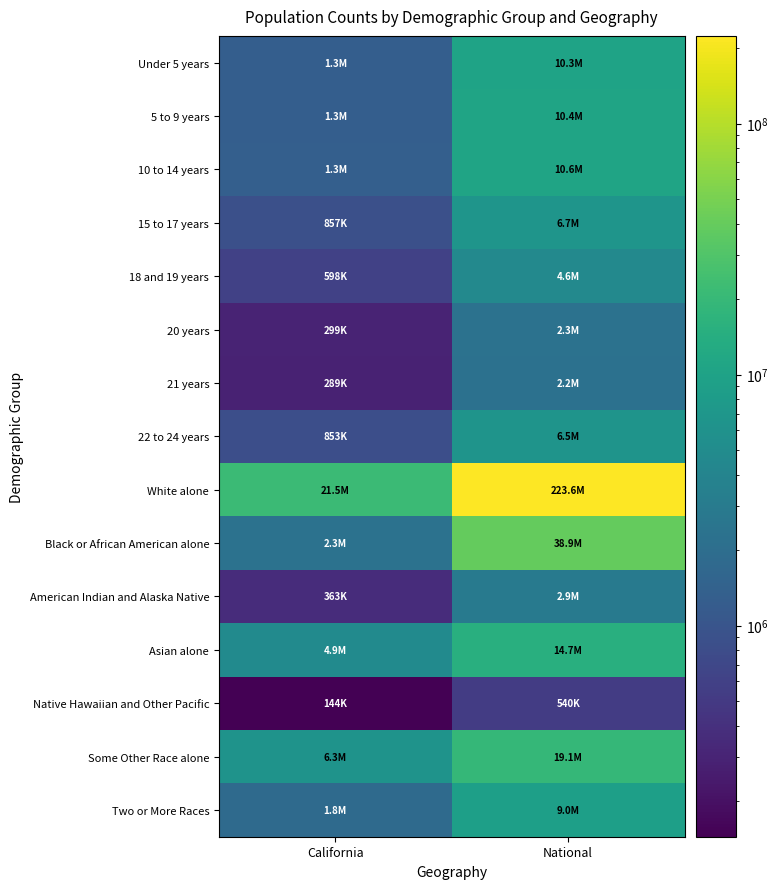

What is the smallest value displayed?

144386